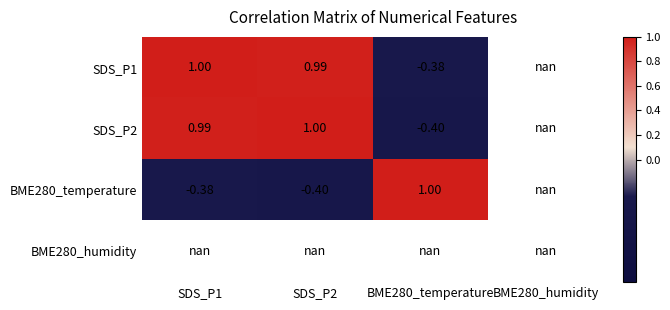

Where is SDS_P1 nearest to the value 0?

BME280_temperature